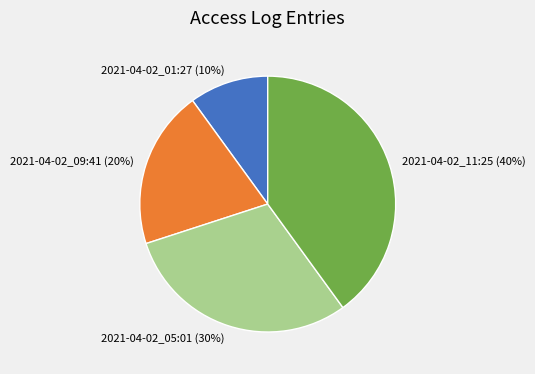

Is there a majority slice in this chart?

No